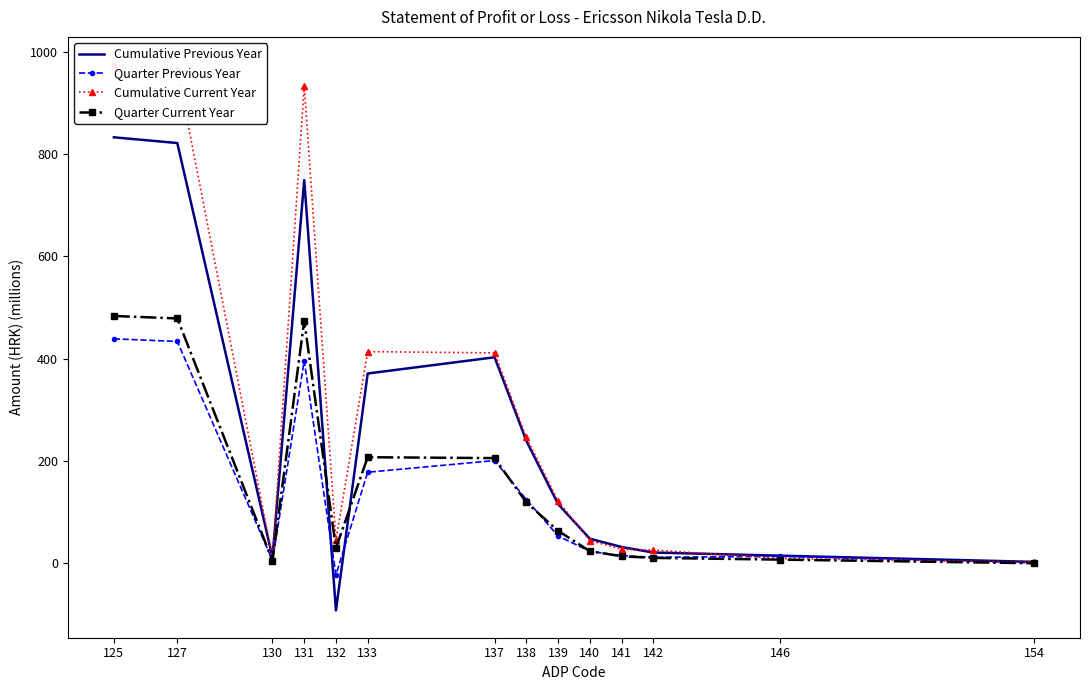

What is the highest value of the Cumulative Current Year series?

976.0